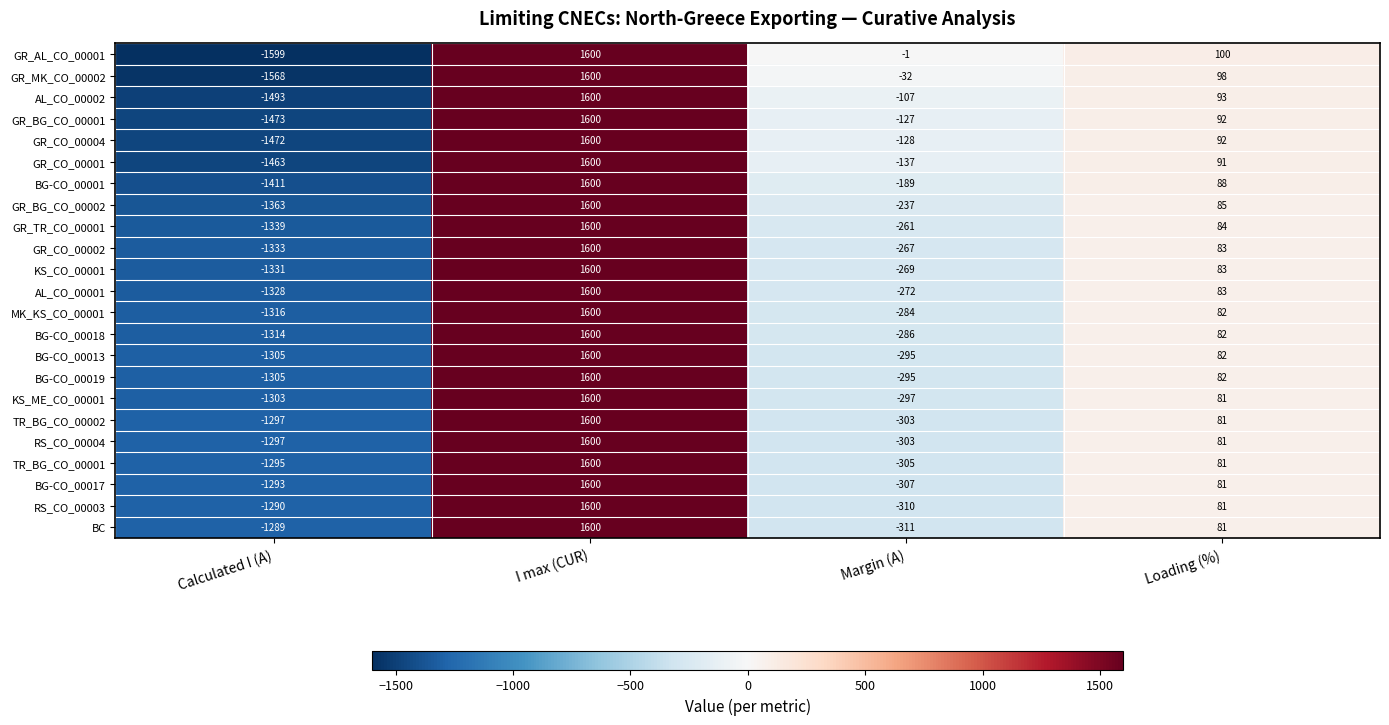

Between Margin (A) and Loading (%), which series saw the biggest shift?

BC